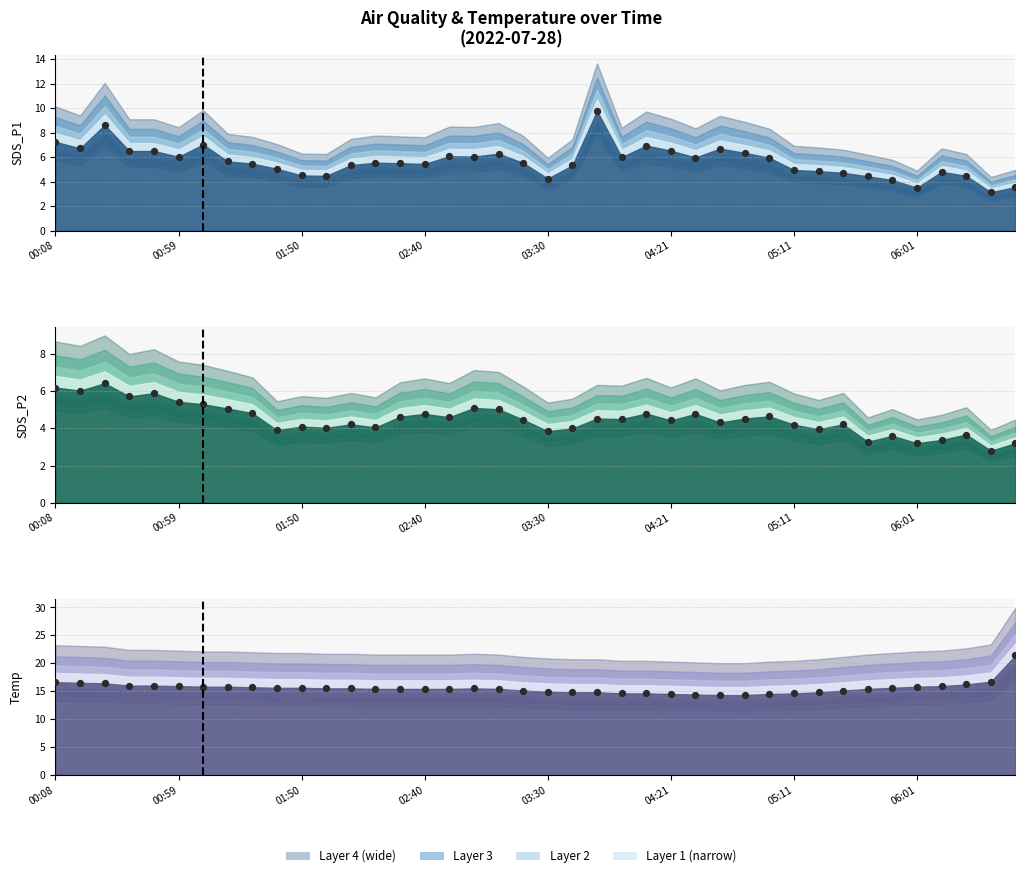

Which series has the largest total across all categories?

Temp dots